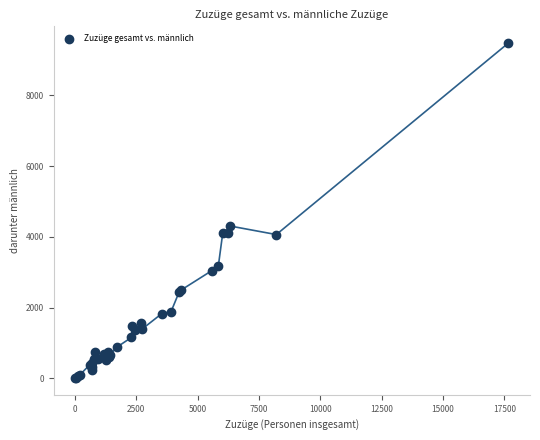

What Y value in the scatter plot is closest to 4742?

4305